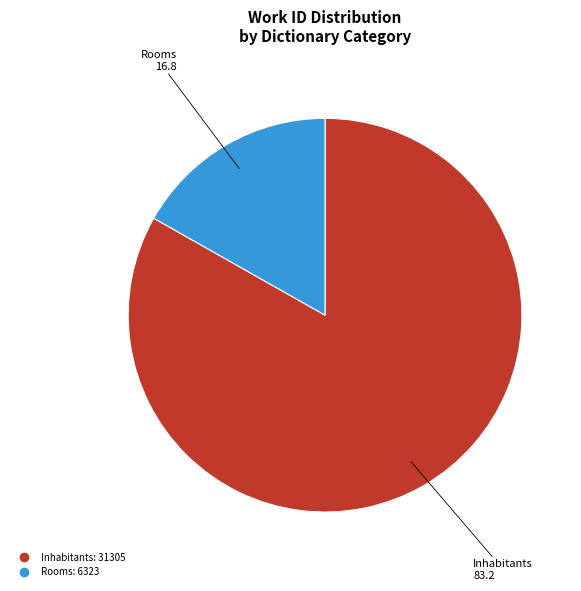

Is there a majority slice in this chart?

Yes